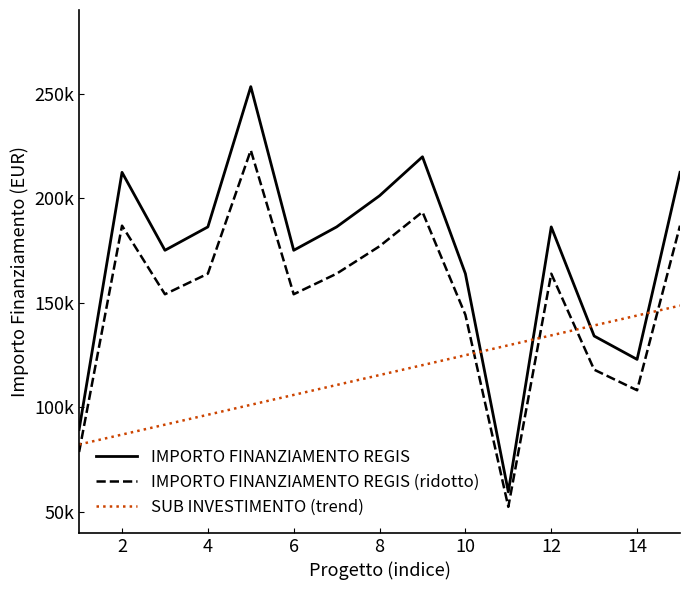

What is the difference between the second highest and second lowest values in the SUB INVESTIMENTO (trend) series?

56909.2